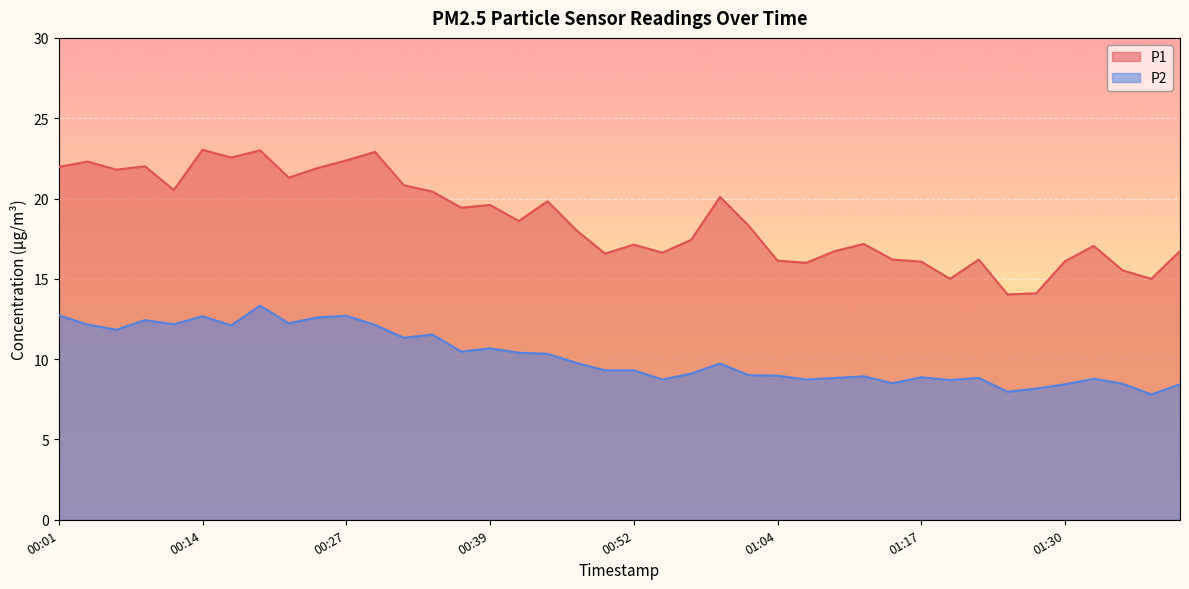

How many values in the P2 series are below 9?

16